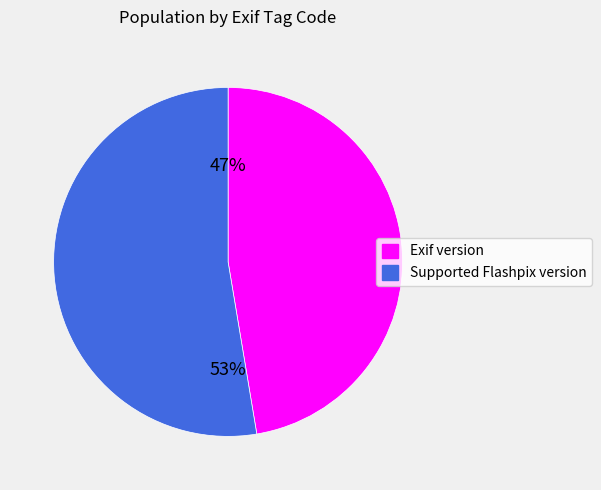

What is the smallest slice in the pie chart?

Exif version